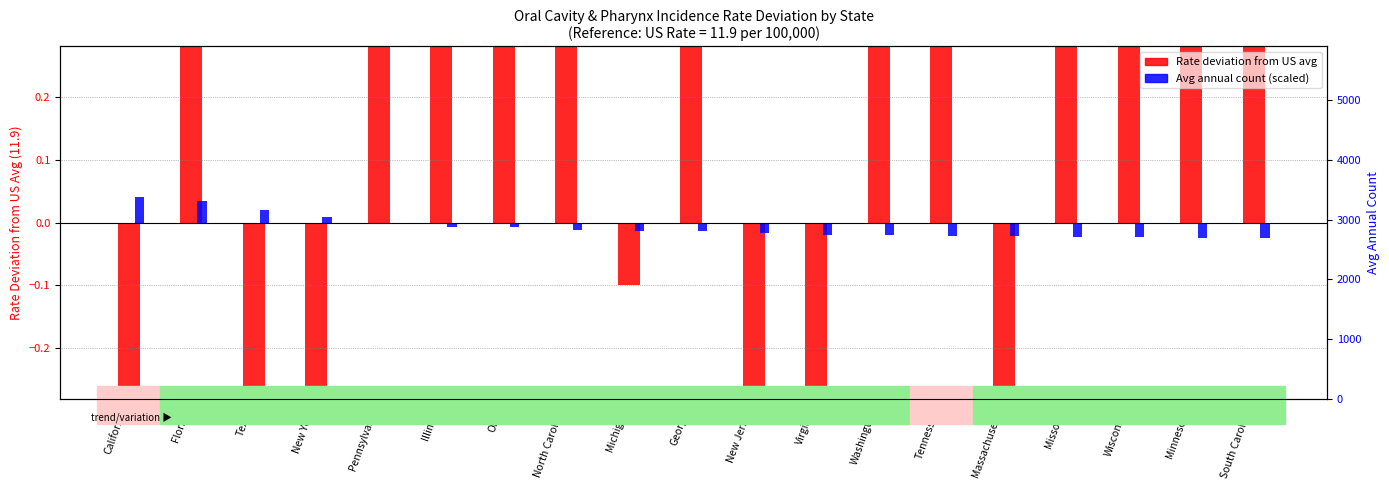

Which has a higher value, New Jersey or Florida?

Florida